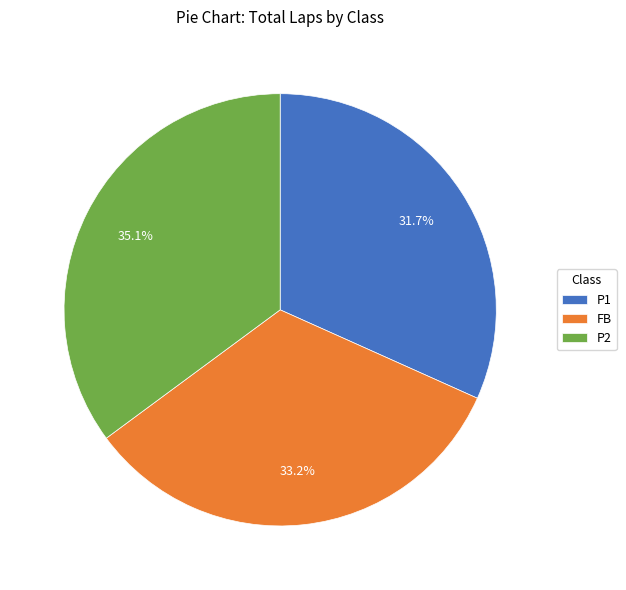

To the nearest percent, what is the difference between the largest and smallest slice percentages?

3%